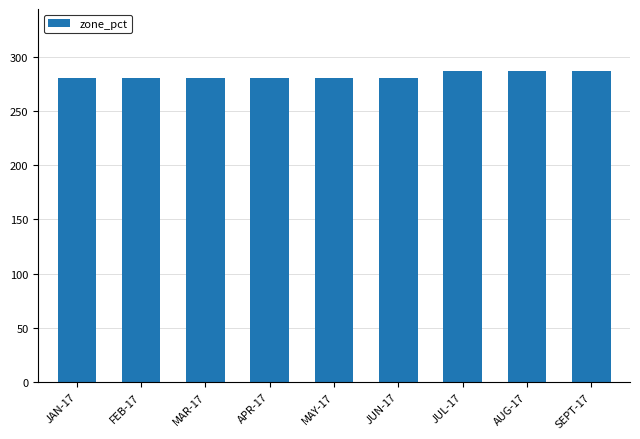

The value at JUN-17 is 281. True or false?

True